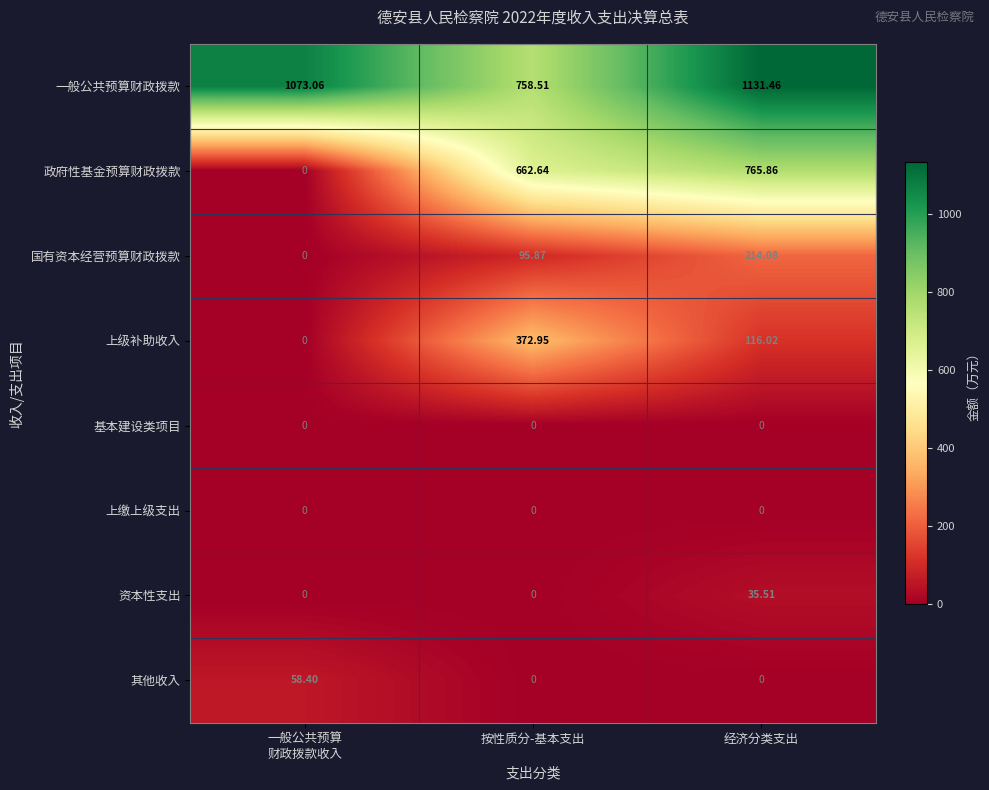

Which series has the largest total across all categories?

一般公共预算财政拨款